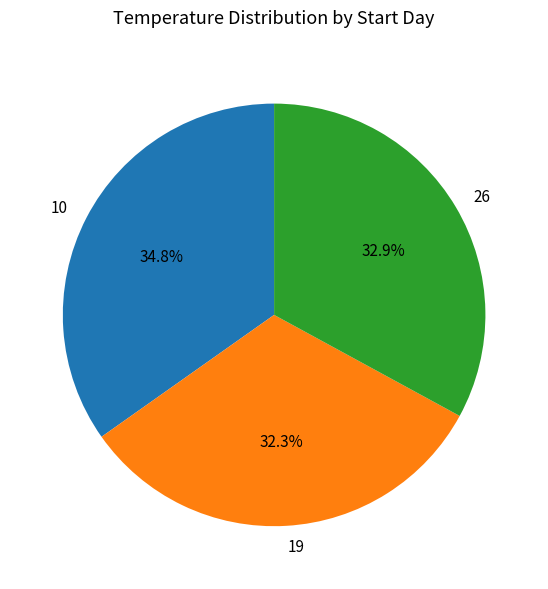

Does 19 represent more than half of the total?

No